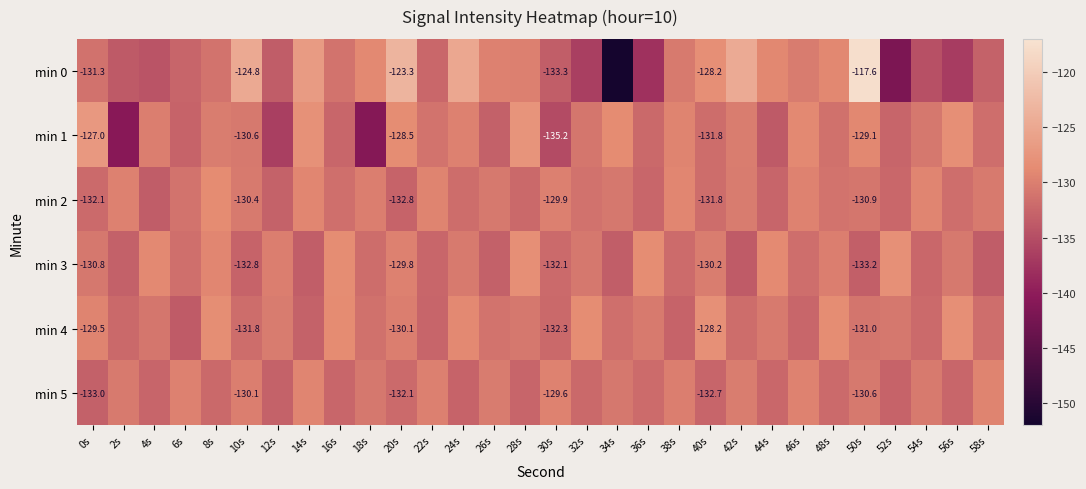

The min 3 series shows -45.3 at 22s. True or false?

False